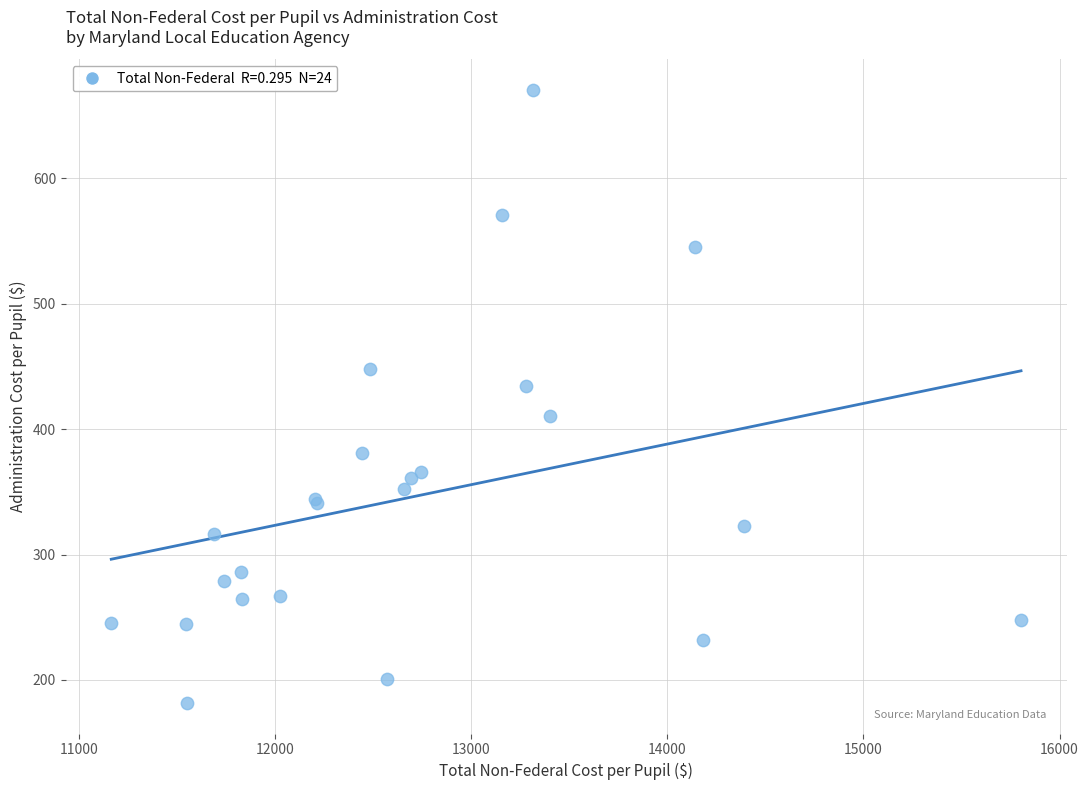

What Y value in the scatter plot is closest to 426?

434.4